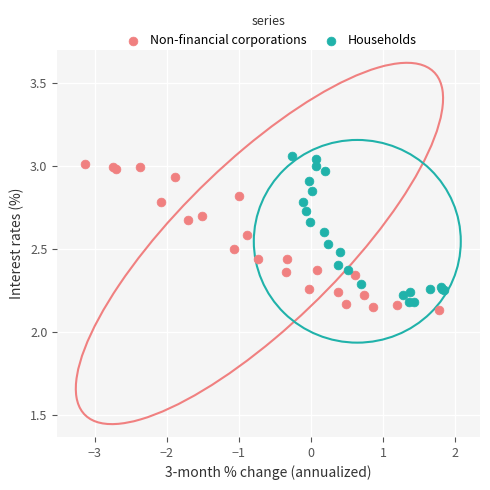

What are all the series names shown in the legend?

Non-financial corporations, Households